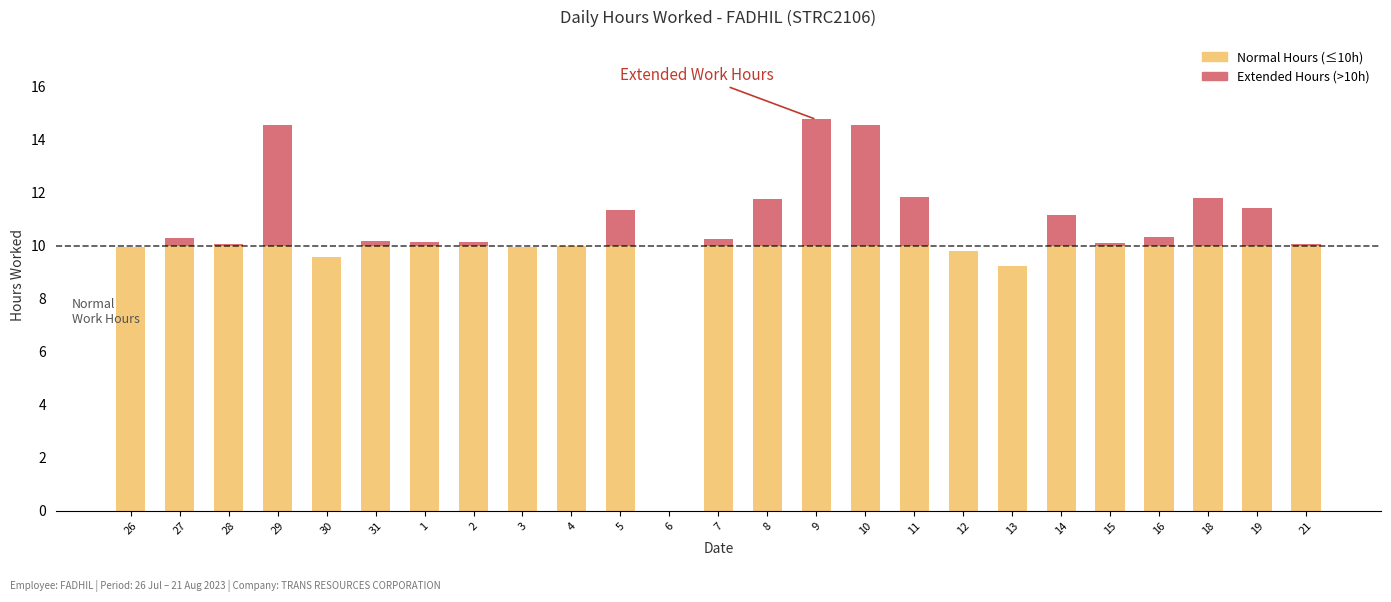

What is the label of the 13th bar from the left?

7